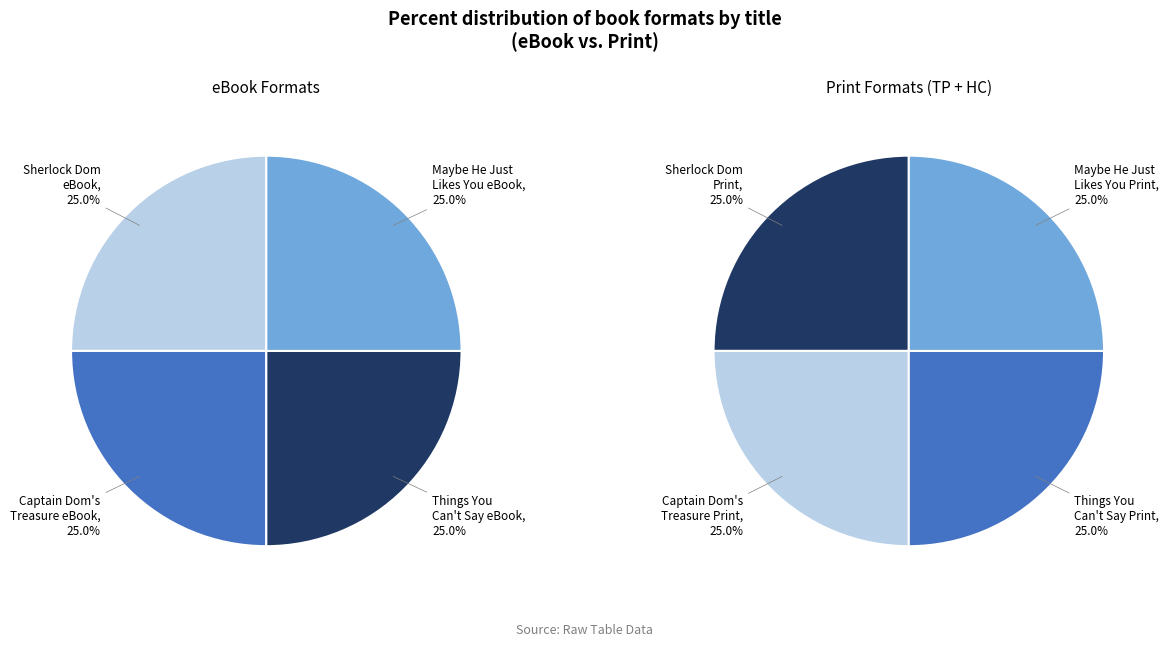

Rank the categories by value from lowest to highest.

Things You Can't Say, Sherlock Dom, Captain Dom's Treasure, Maybe He Just Likes You